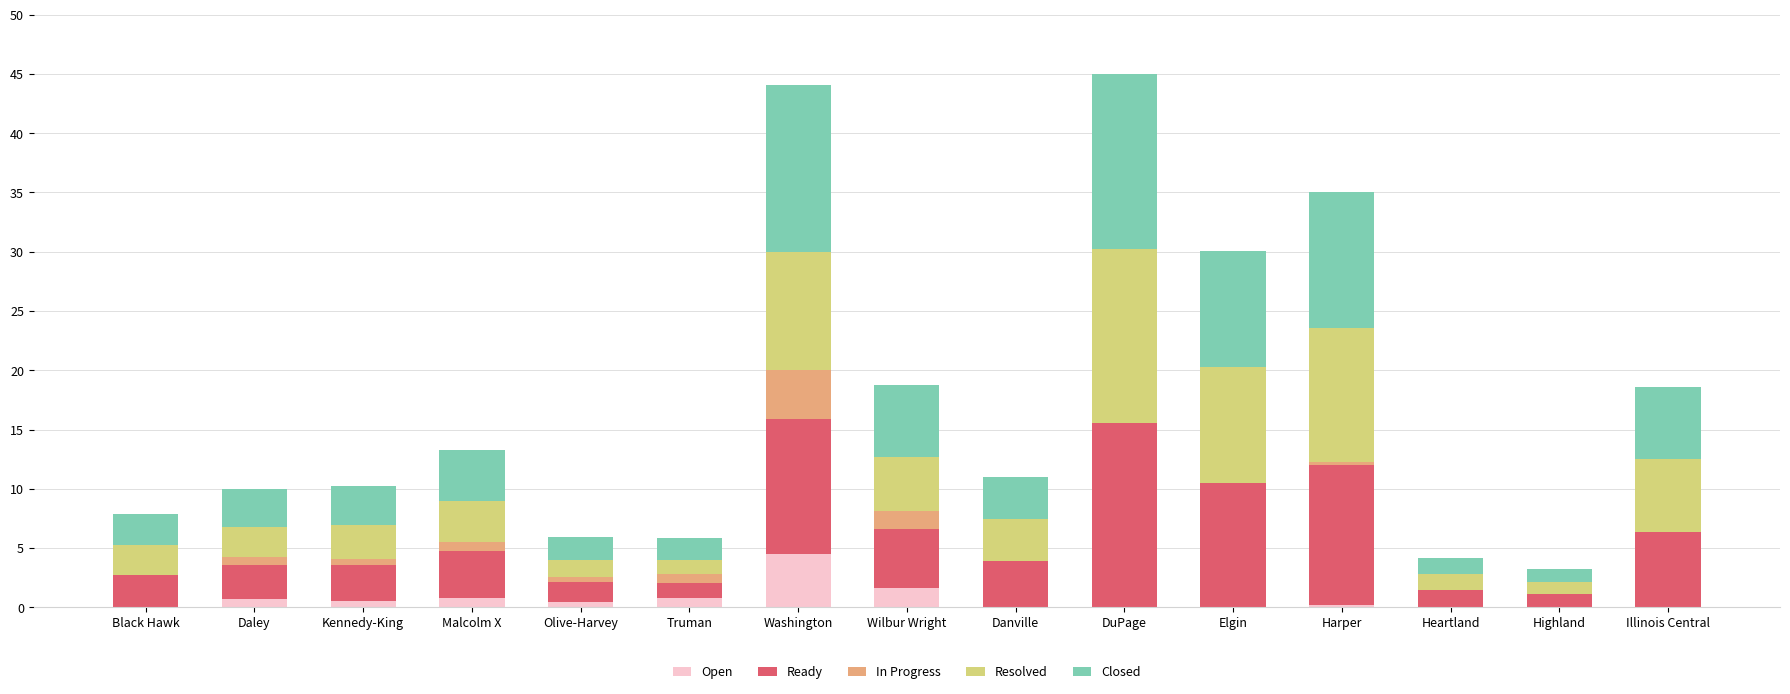

What is the maximum value for Open?

4.5